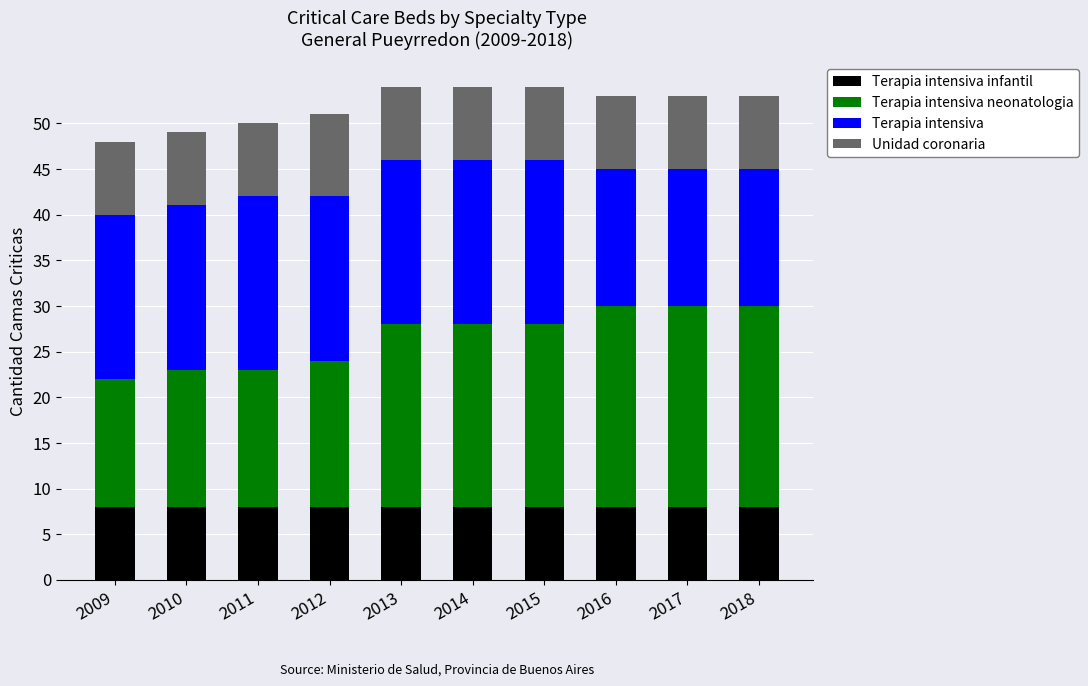

What is the total value across all series at 2016?

53